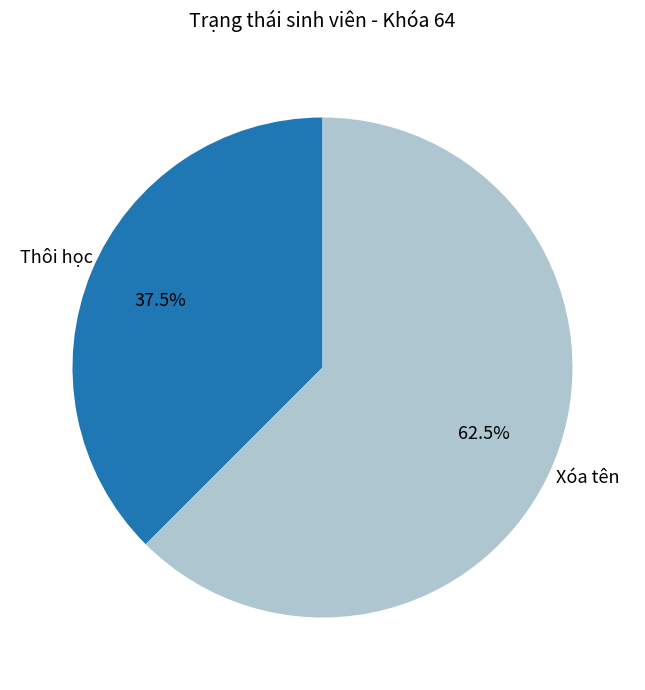

Is there any slice that represents more than half of the pie?

Yes